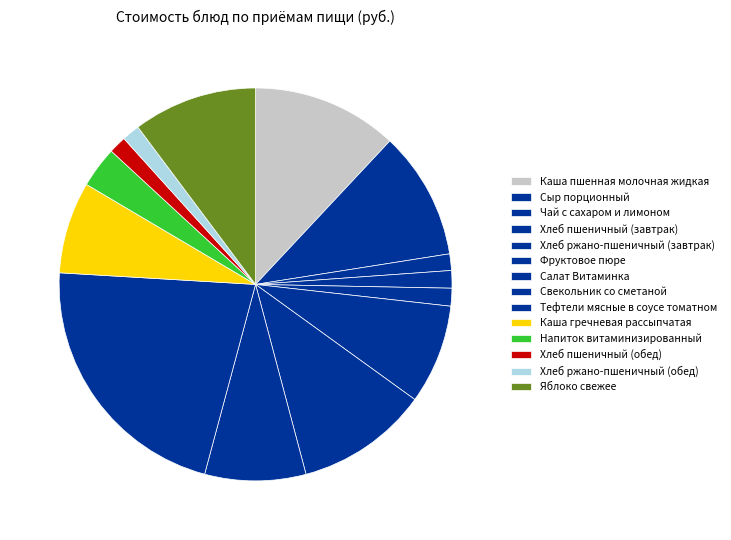

How many slices are in this pie chart?

14